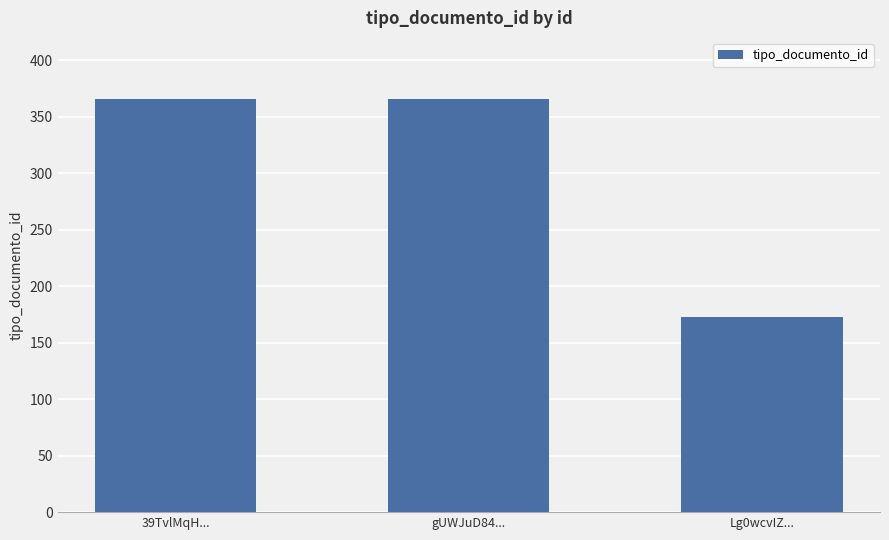

Read the value at 39TvlMqH..., to the nearest 5.

365